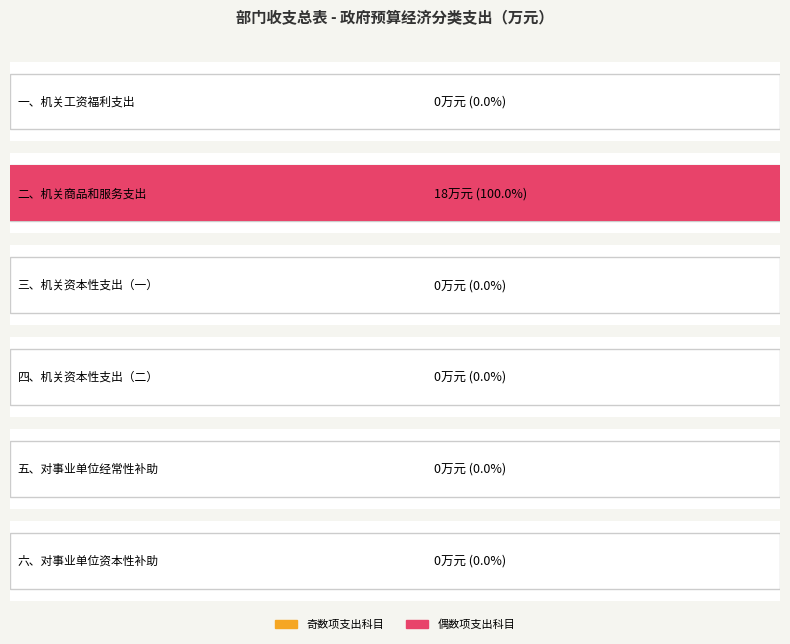

List the labels in order of value, largest first.

二、机关商品和服务支出, 一、机关工资福利支出, 三、机关资本性支出（一）, 四、机关资本性支出（二）, 五、对事业单位经常性补助, 六、对事业单位资本性补助